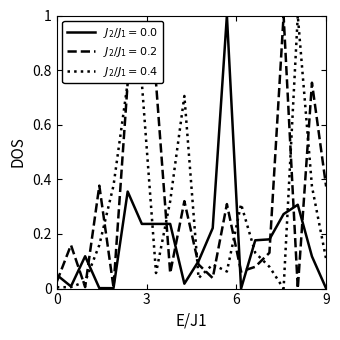

What is the maximum value shown in the chart?

1.0